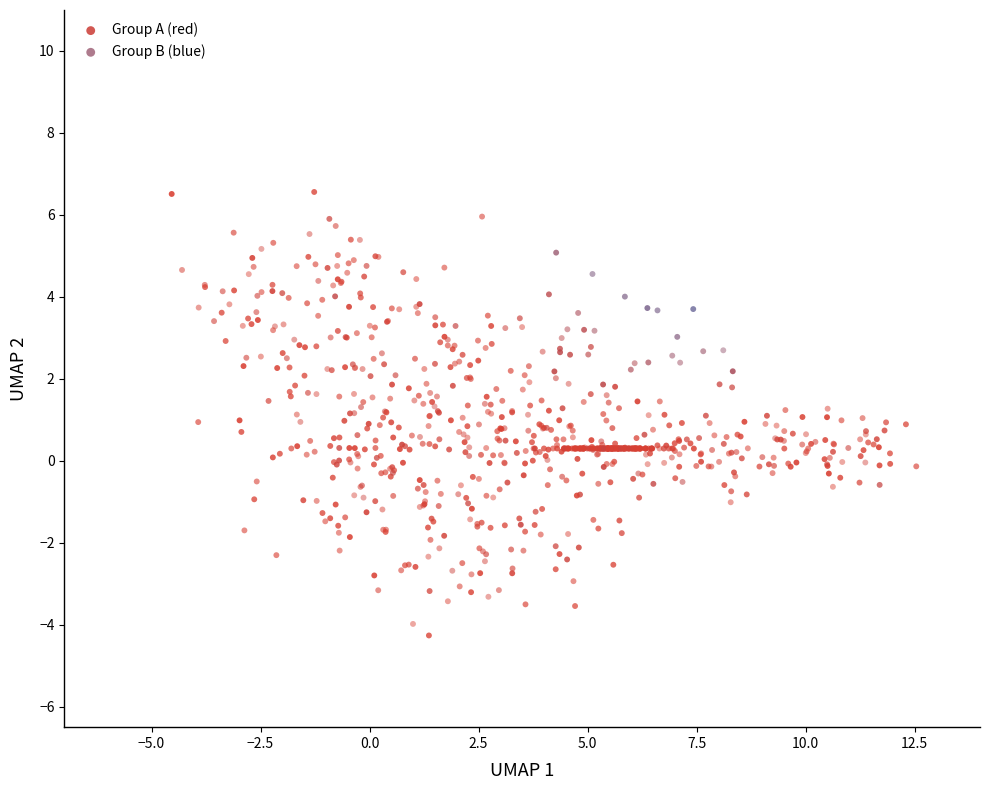

Which series reaches the minimum Y coordinate?

Group A (red)